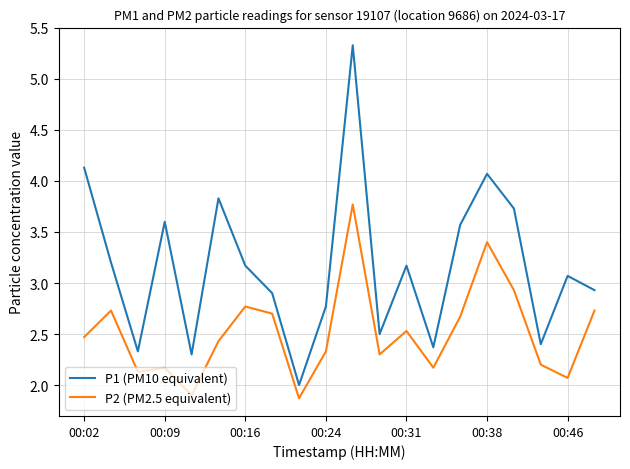

Which series has the largest total across all categories?

P1 (PM10 equivalent)